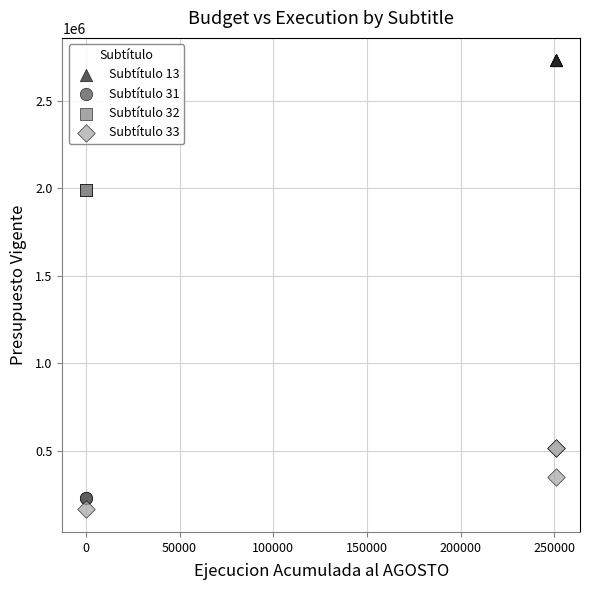

What are all the series names shown in the legend?

Subtítulo 13, Subtítulo 31, Subtítulo 32, Subtítulo 33